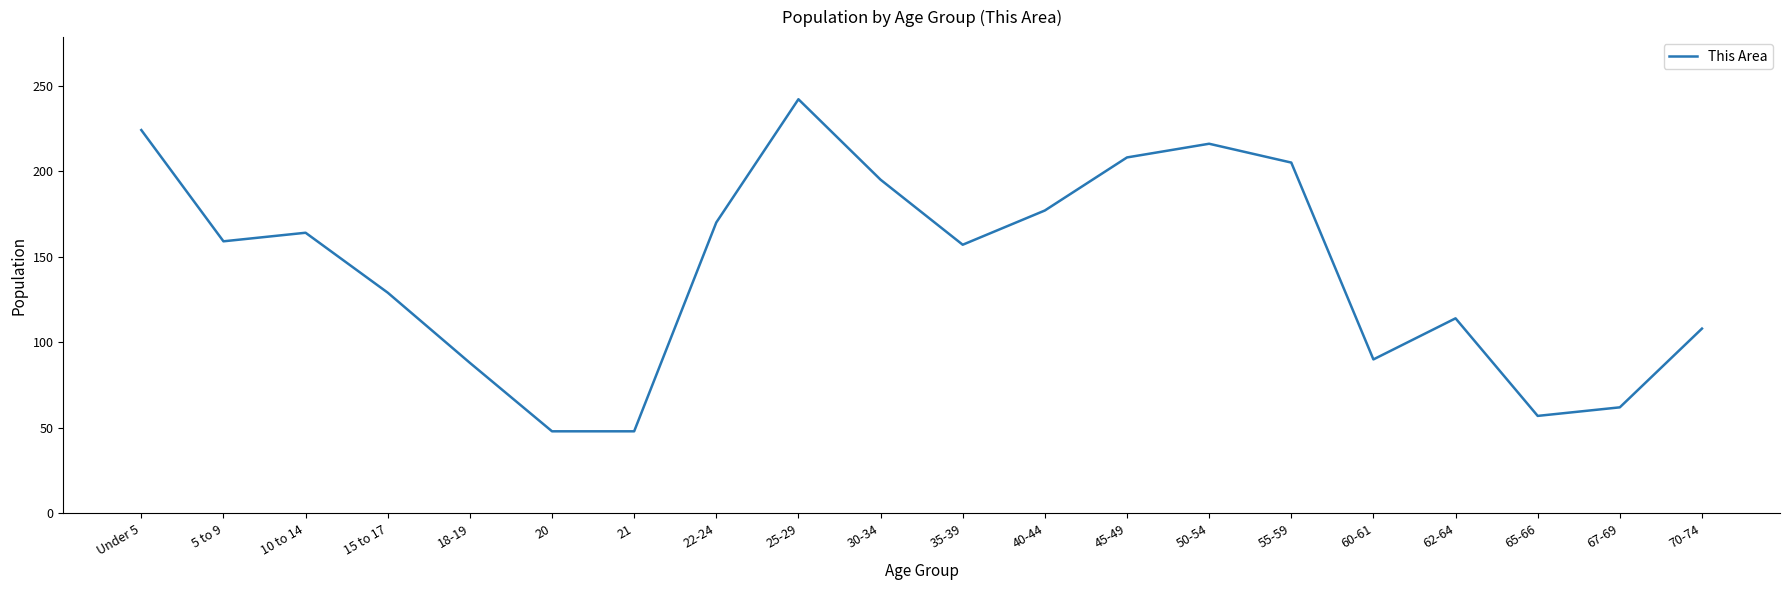

What is the minimum value shown in the chart?

48